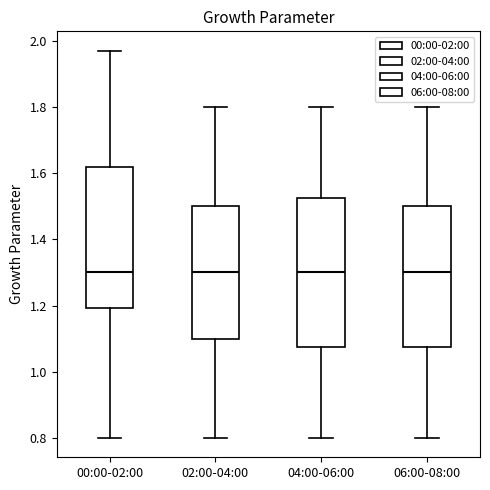

Reading left to right, read every box against the y-axis: the position of its median line, the range the box covers, and the ends of its whiskers. The values are not printed on the chart, so give them approximately, as read against the axis.

00:00-02:00: median 1.30, box 1.20 to 1.62, whiskers 0.80 to 1.98
02:00-04:00: median 1.30, box 1.10 to 1.50, whiskers 0.80 to 1.80
04:00-06:00: median 1.30, box 1.08 to 1.52, whiskers 0.80 to 1.80
06:00-08:00: median 1.30, box 1.08 to 1.50, whiskers 0.80 to 1.80